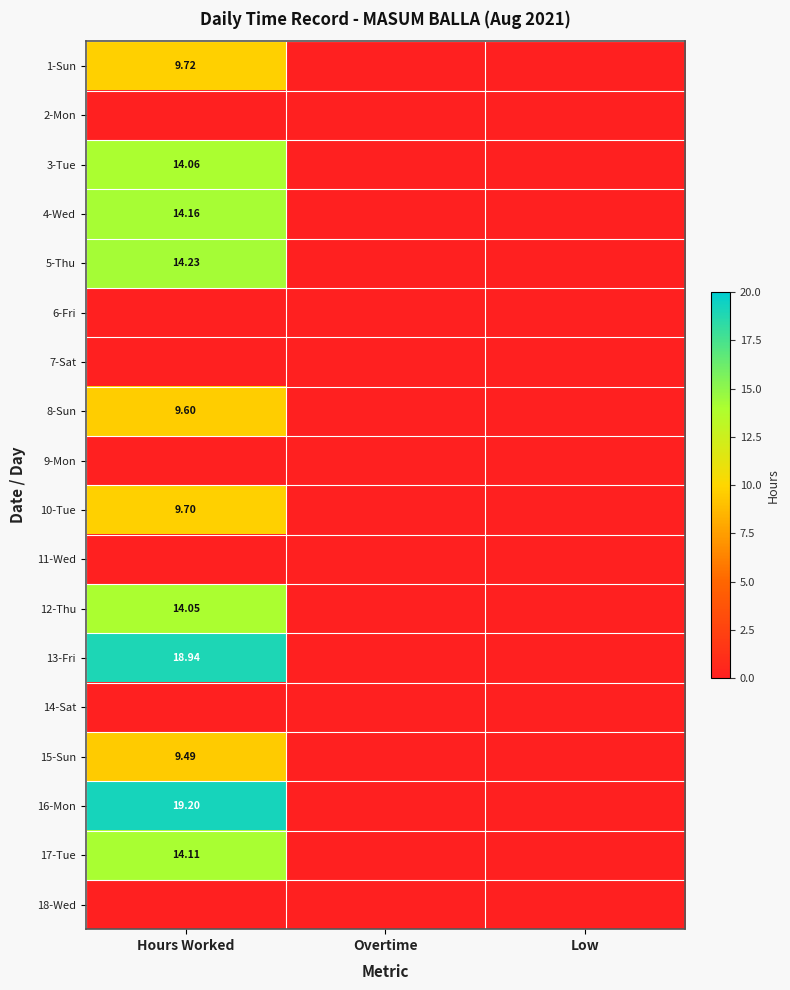

True or false: 5-Thu has a value of 9.3 at Overtime.

False